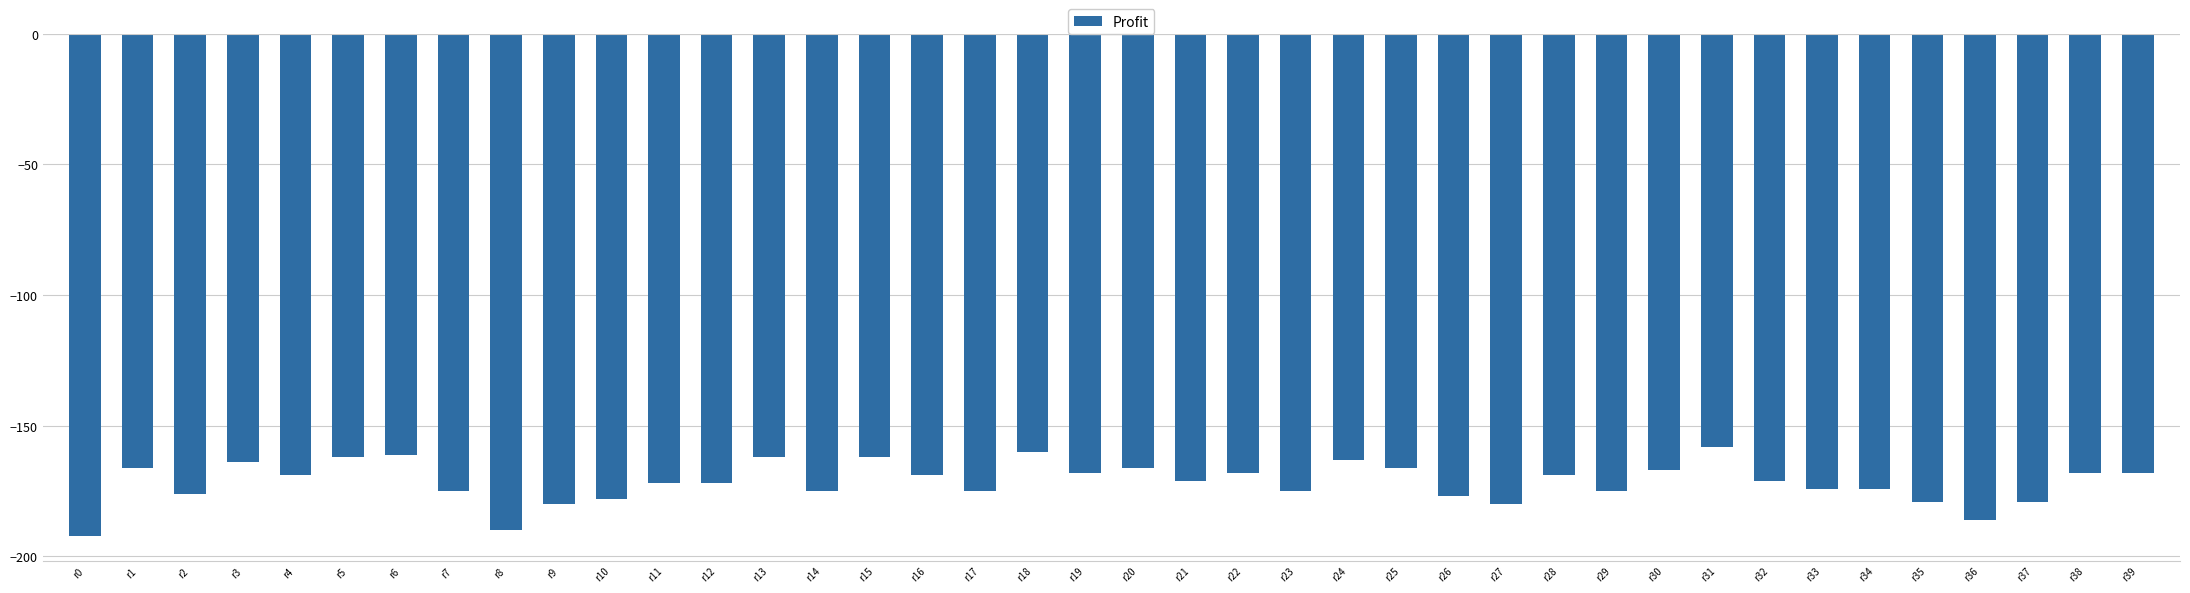

What is the sum of the values at r24 and r15?

-325